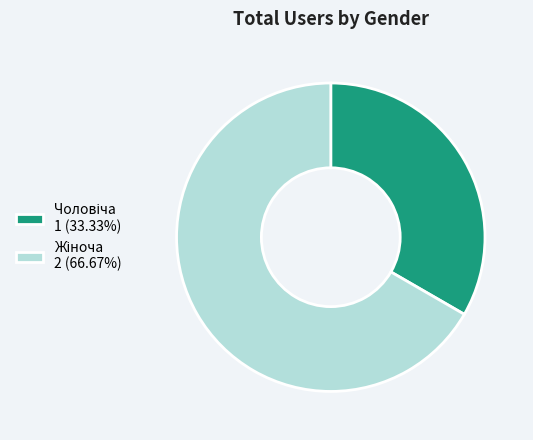

Which category has the smallest portion of the pie?

Чоловіча